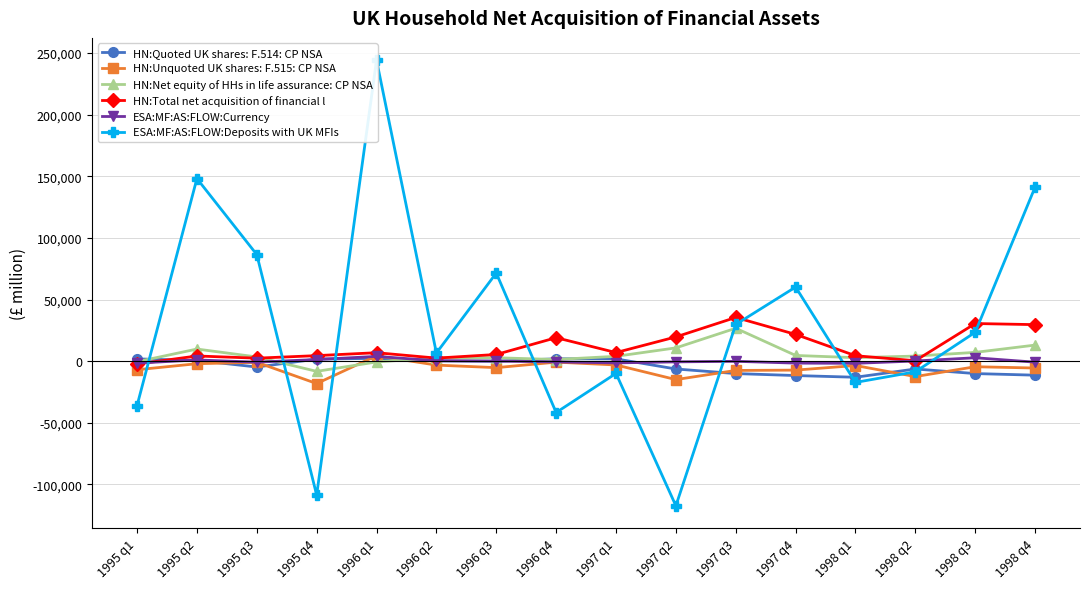

List the series in order of their peak value, lowest first.

HN:Quoted UK shares: F.514: CP NSA, ESA:MF:AS:FLOW:Currency, HN:Unquoted UK shares: F.515: CP NSA, HN:Net equity of HHs in life assurance: CP NSA, HN:Total net acquisition of financial l, ESA:MF:AS:FLOW:Deposits with UK MFIs